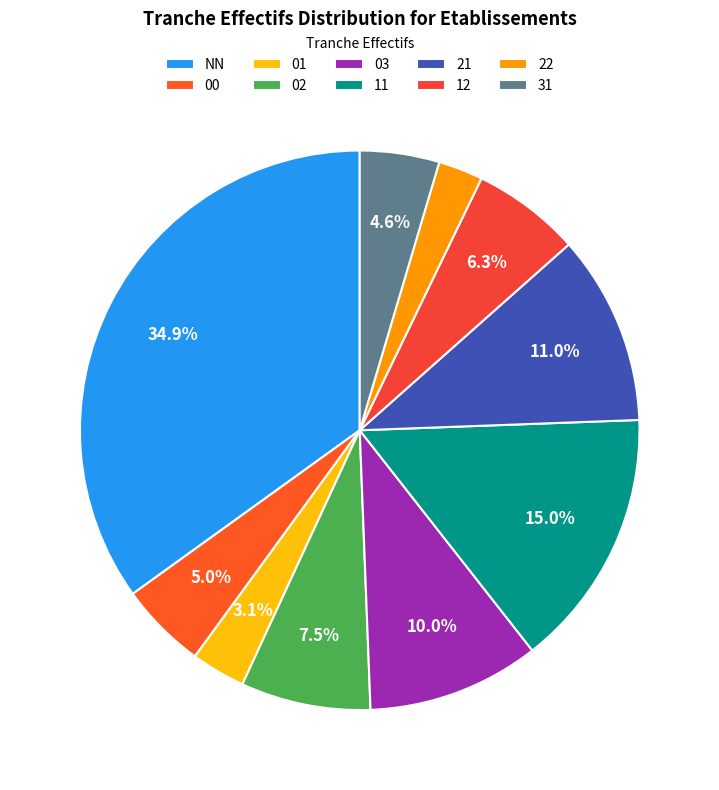

True or false: 00 accounts for 12% of the total.

False